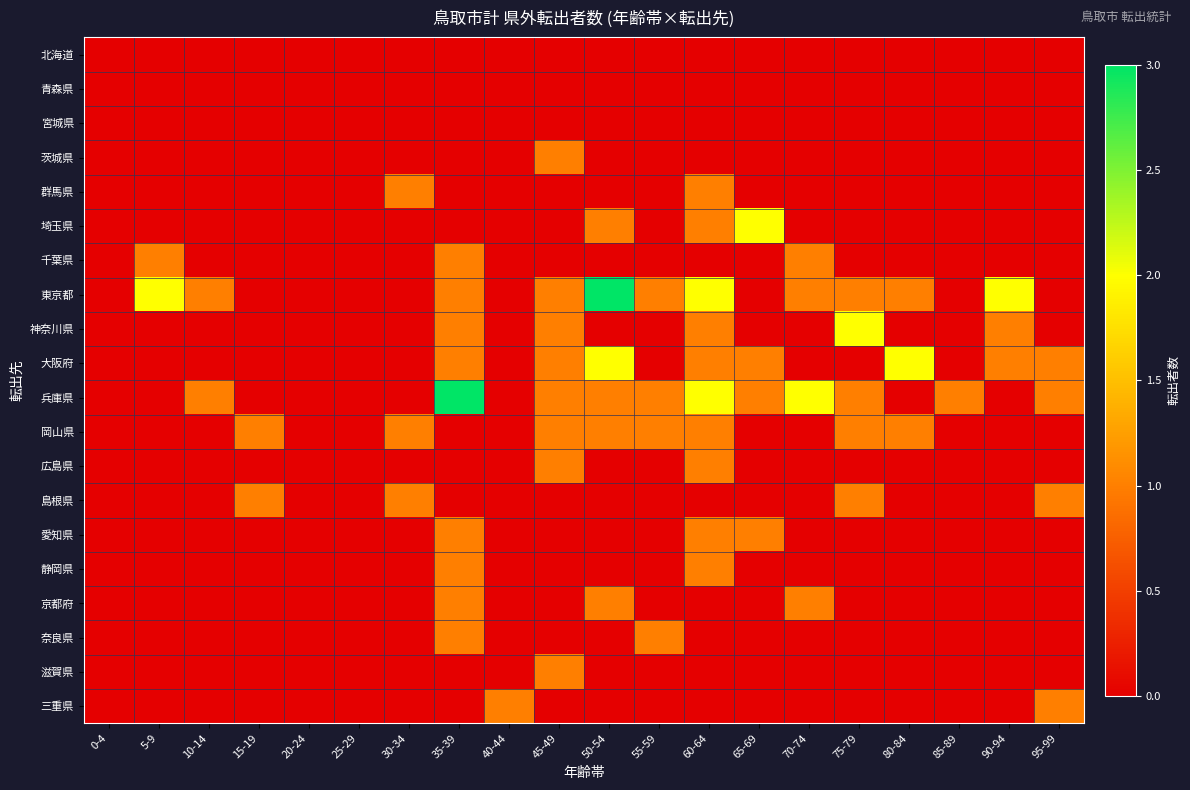

What is the difference between the highest and lowest values at 55-59?

1